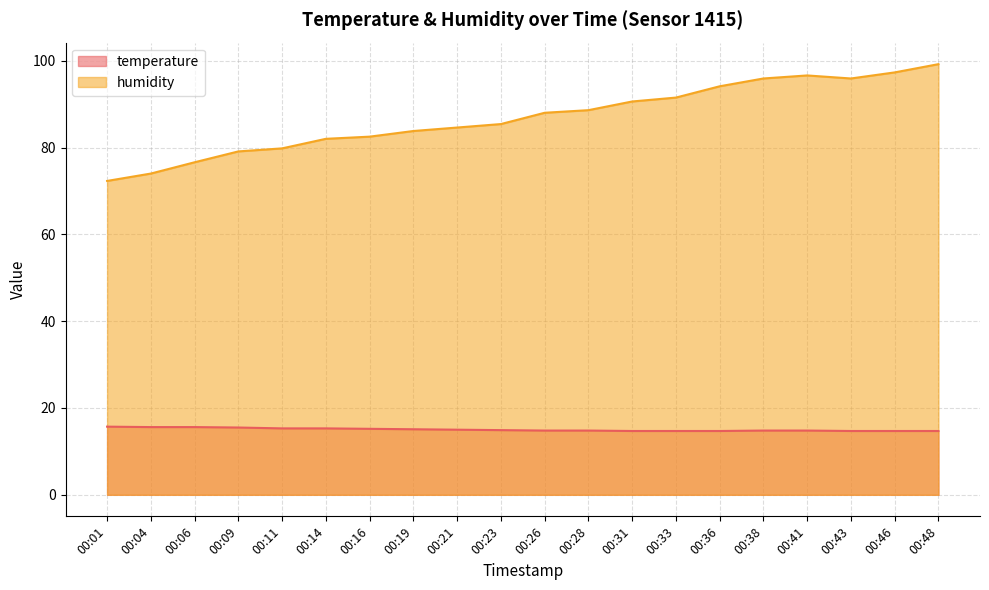

How many data points in humidity are less than 88?

10